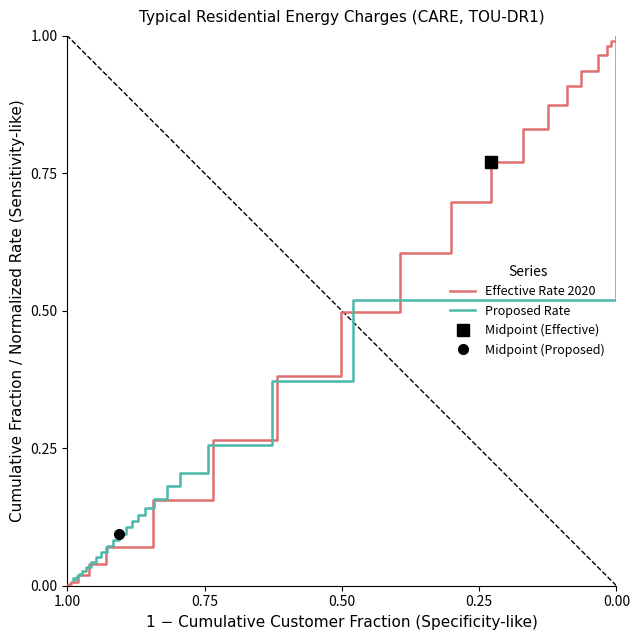

What is the greatest value displayed?

1.0